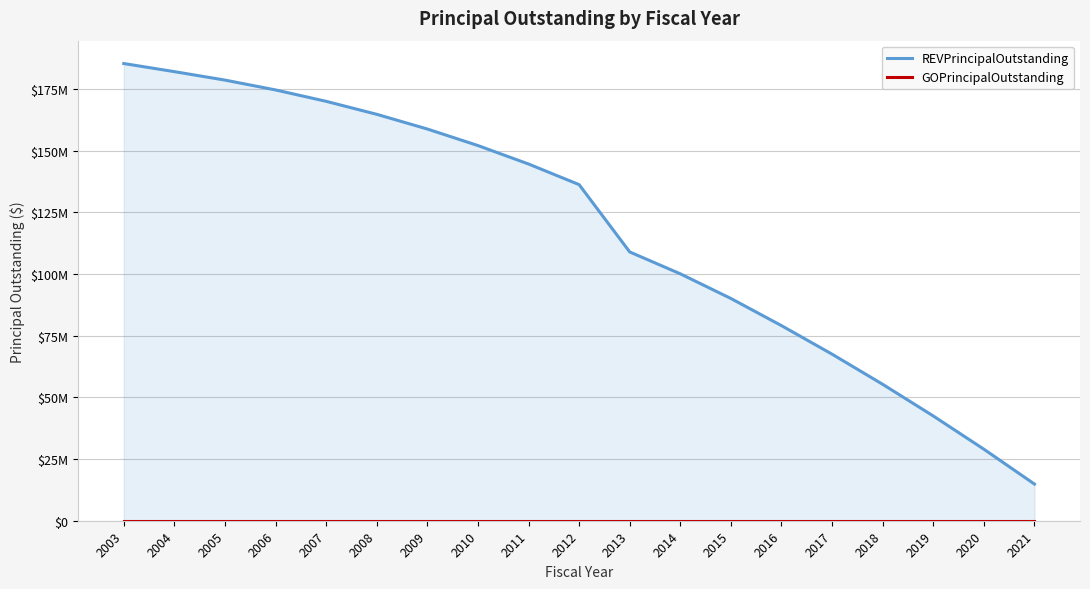

List the labels in order of REVPrincipalOutstanding value, smallest first.

2021, 2020, 2019, 2018, 2017, 2016, 2015, 2014, 2013, 2012, 2011, 2010, 2009, 2008, 2007, 2006, 2005, 2004, 2003